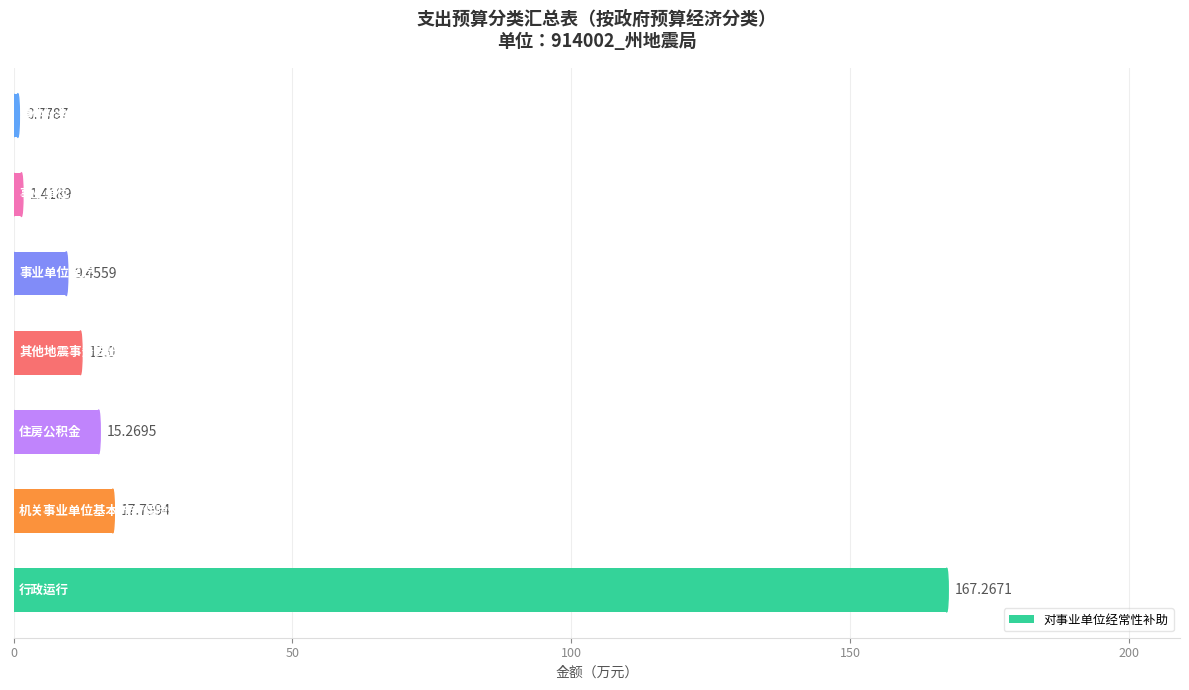

What is the sum of all values?

224.0